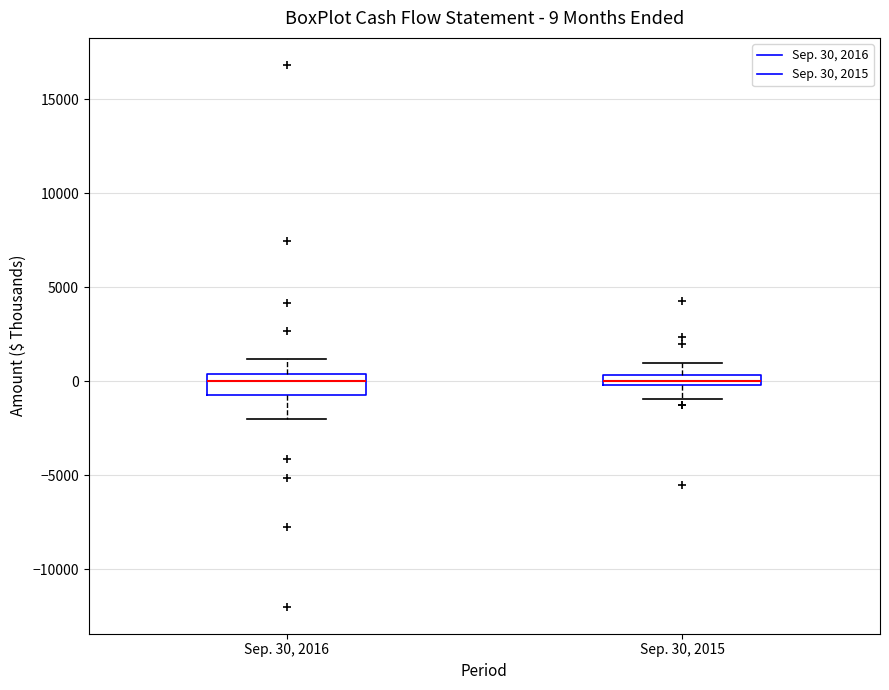

Which box is the tallest, from its lower edge to its upper edge?

Sep. 30, 2016